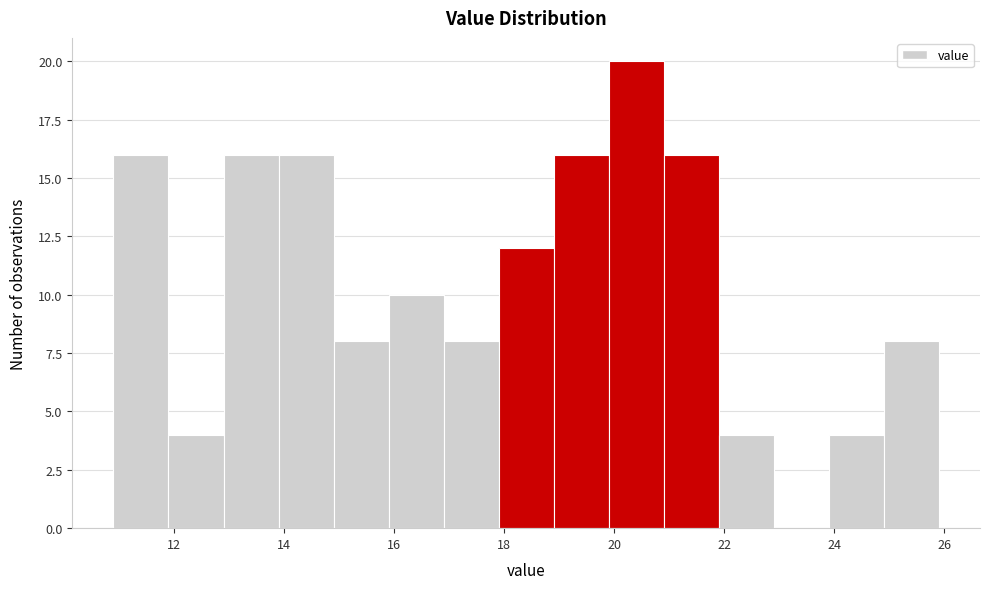

Which range on the x-axis has the tallest bar?

19.9 to 20.9